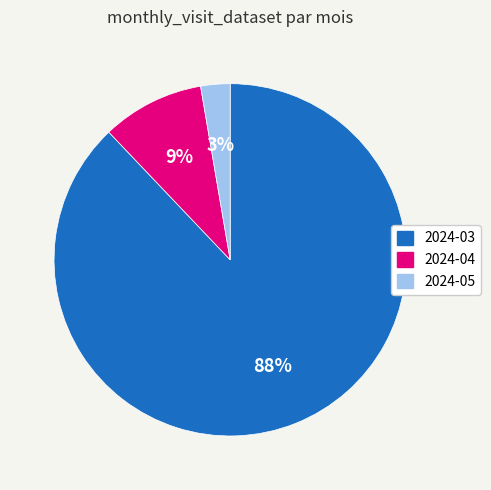

To the nearest percent, what percentage of the pie is 2024-04?

9%